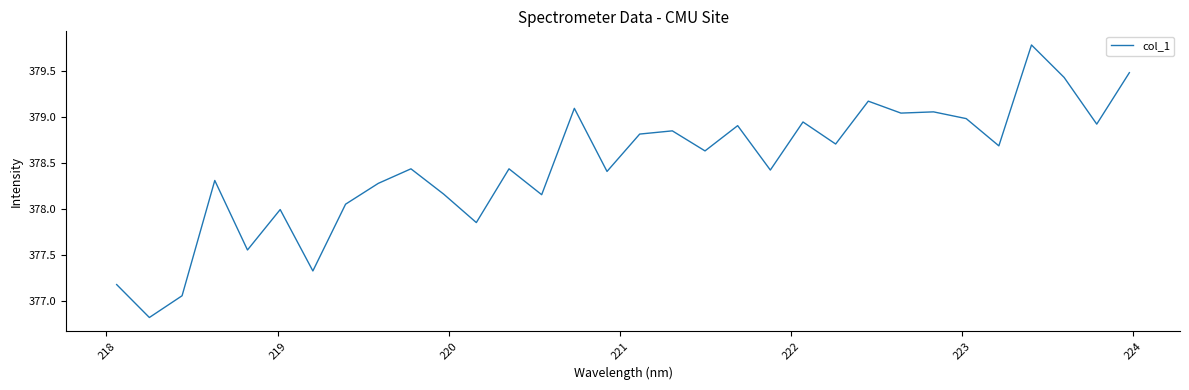

What is the smallest value displayed?

376.8